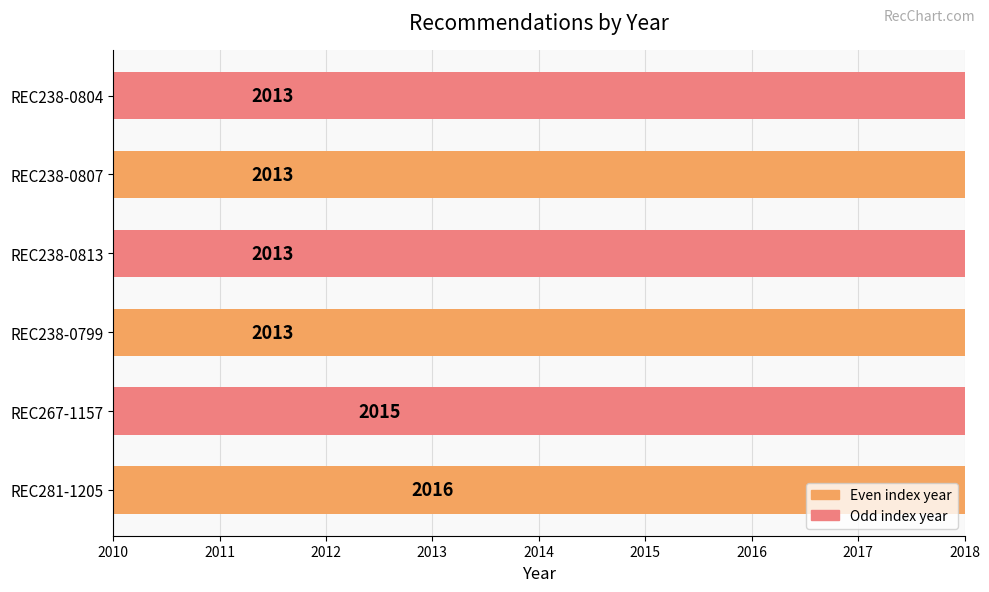

Between REC238-0804 and REC267-1157, which is larger?

REC267-1157